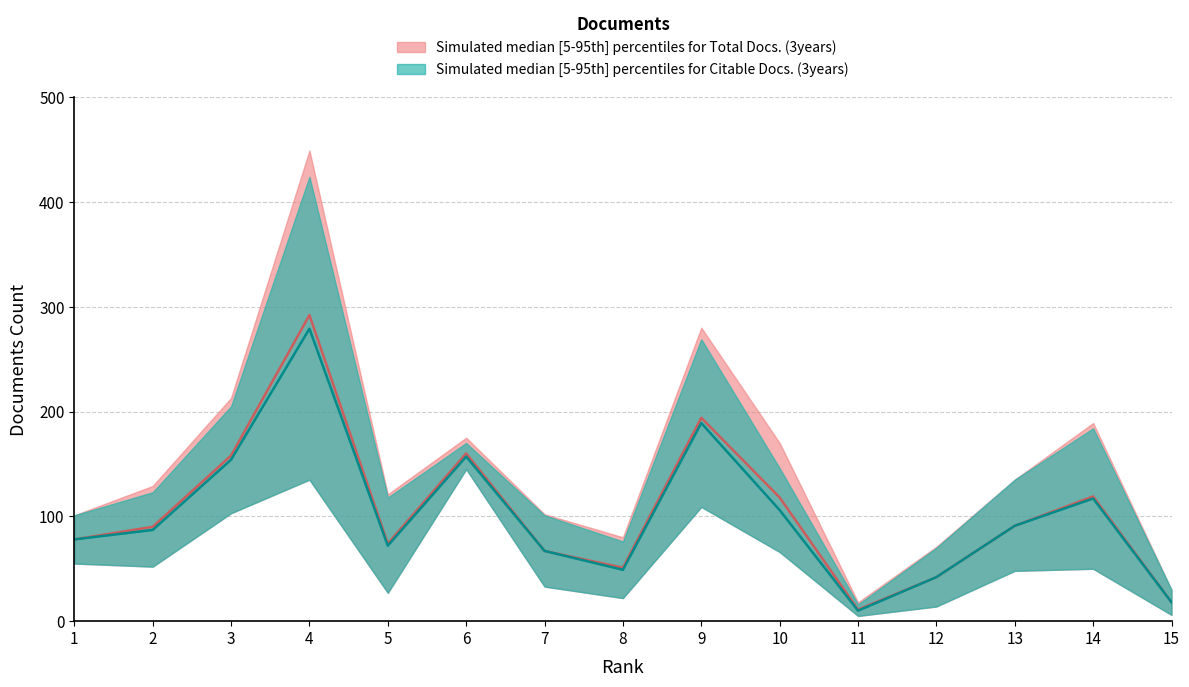

What is the value of the Total Docs. (3years) median point at the 11th from the left?

11